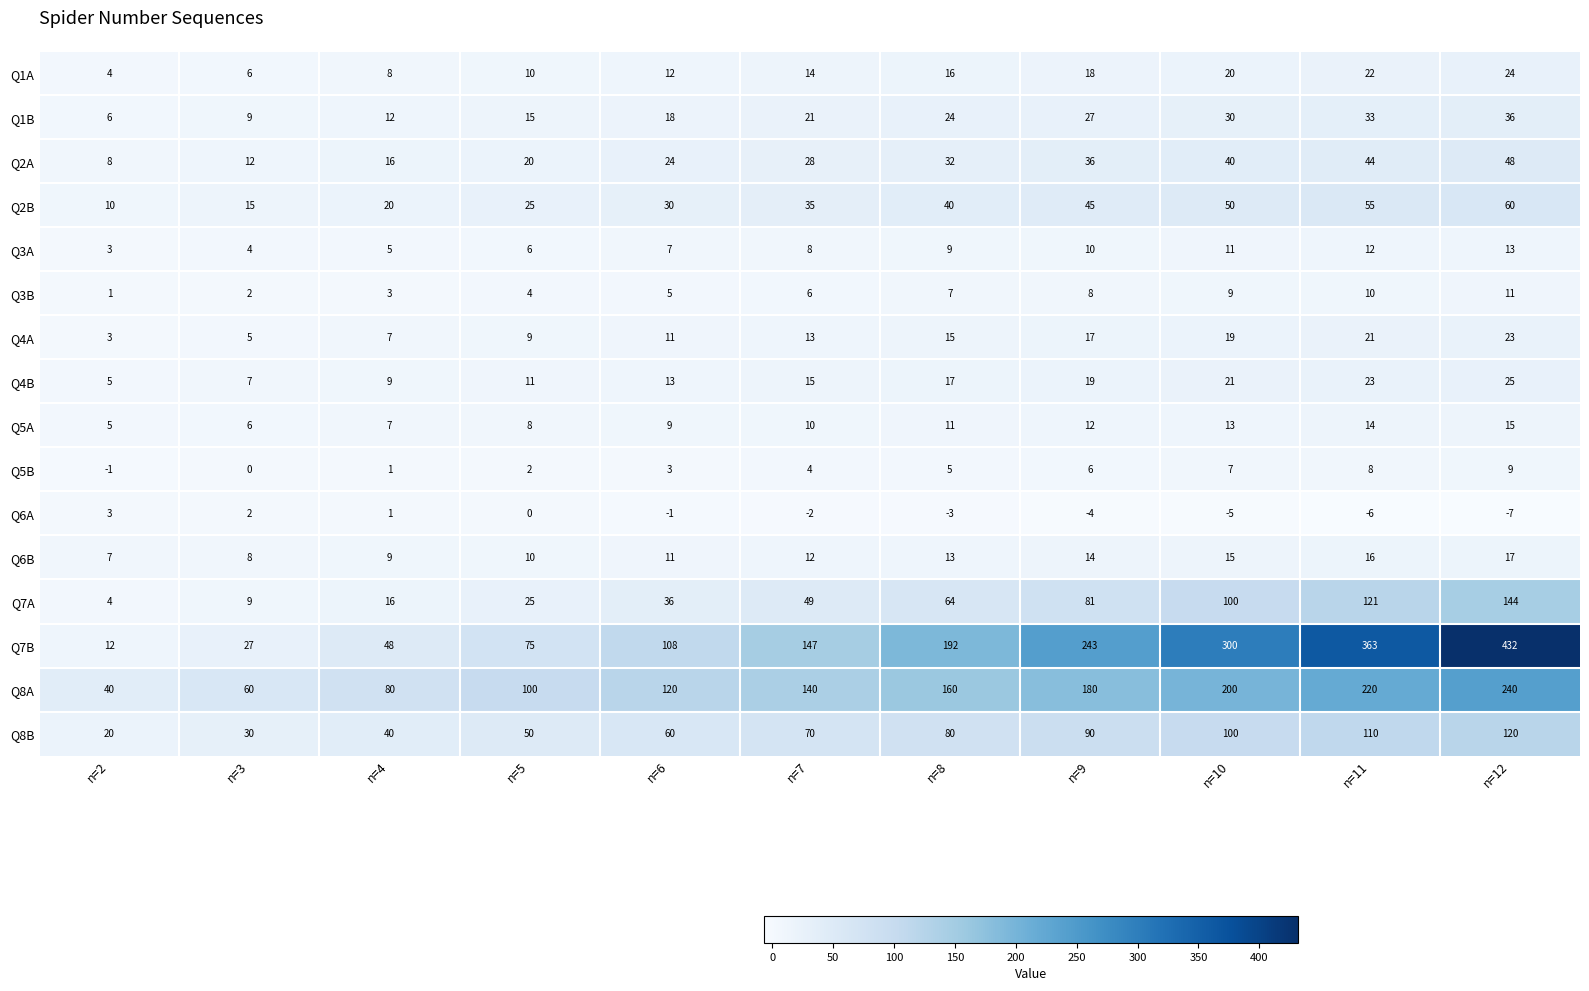

Which series changed the most between n=5 and n=9?

Q7B